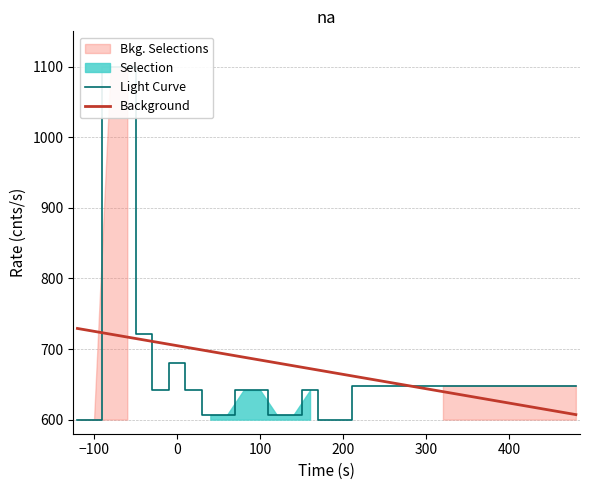

What is the minimum value for Background?

607.1